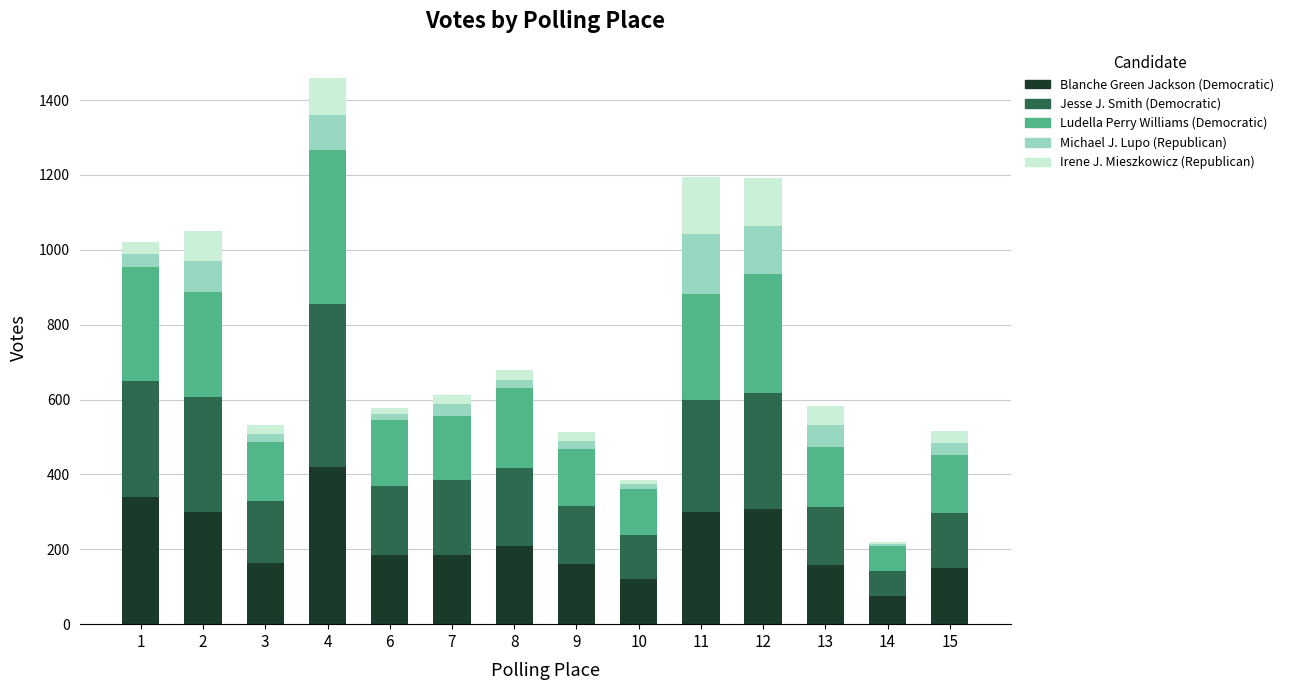

What is the maximum value for Blanche Green Jackson (Democratic)?

421